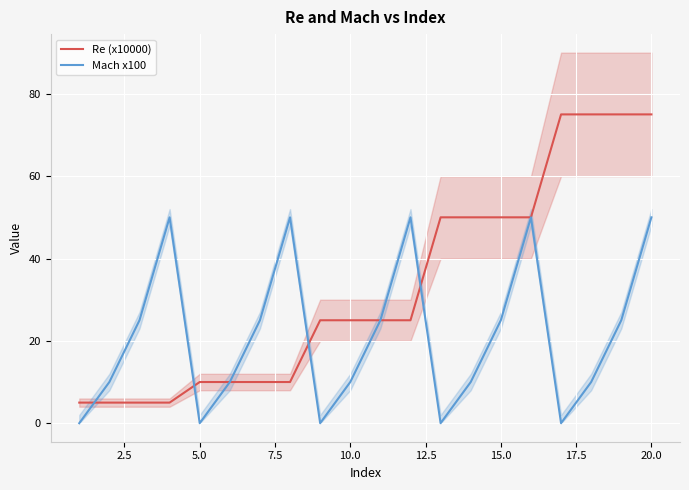

What is the value of the Re (x10000) point at the 17th from the left?

75